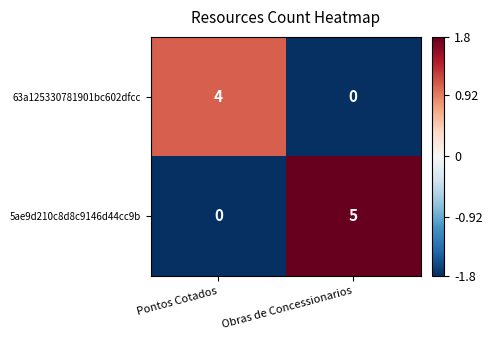

The value of 5ae9d210c8d8c9146d44cc9b at Obras de Concessionarios is 2. True or false?

False